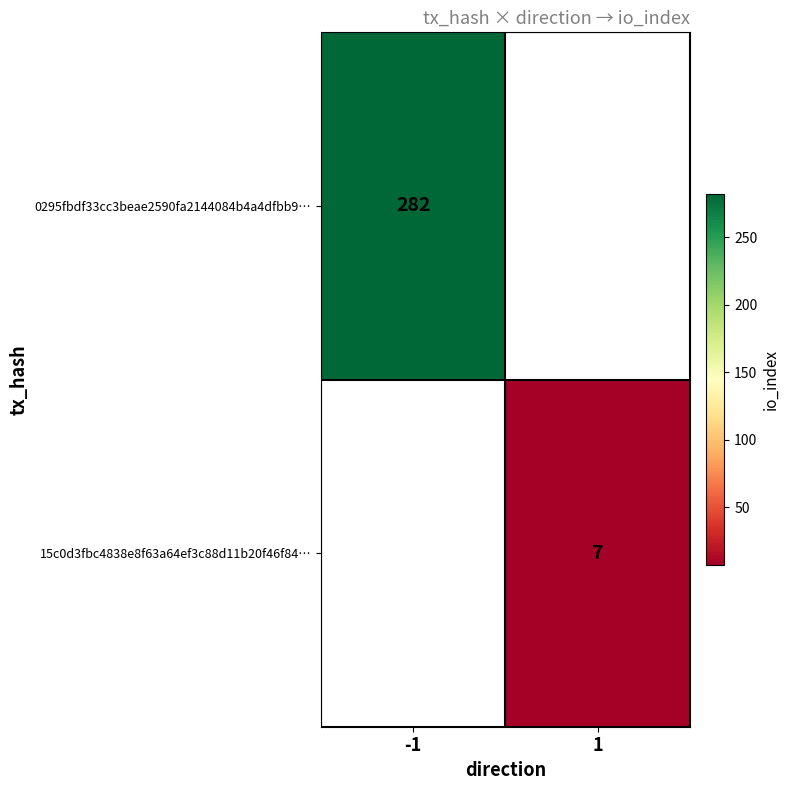

True or false: 0295fbdf33cc3beae2590fa2144084b4a4dfbb9… has a value of 72 at -1.

False